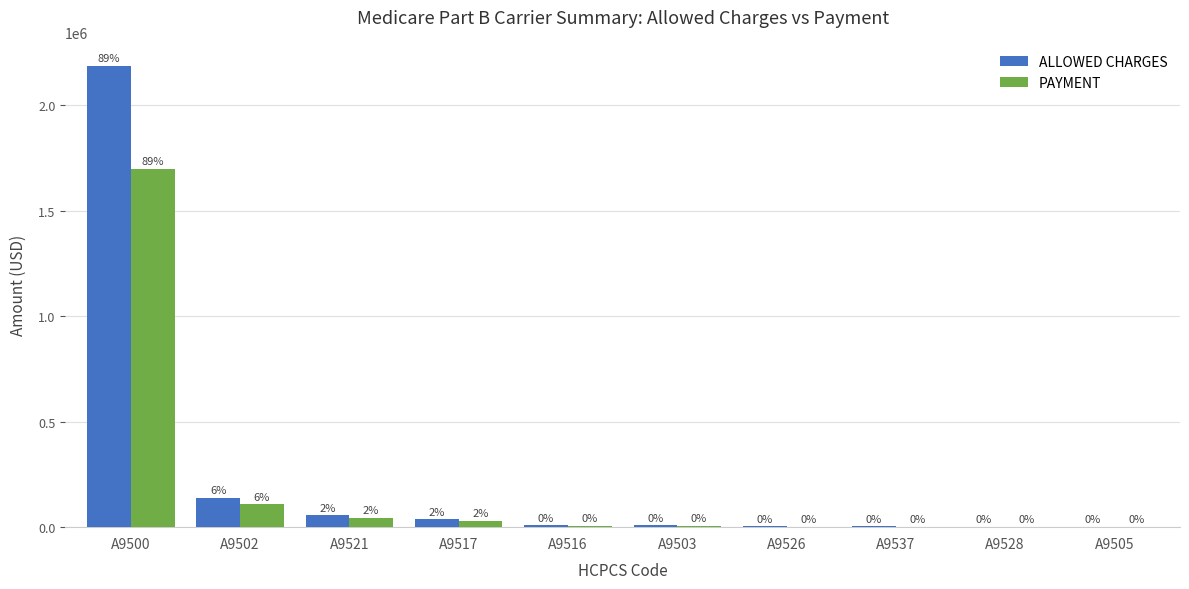

Where is PAYMENT nearest to the value 849909?

A9502